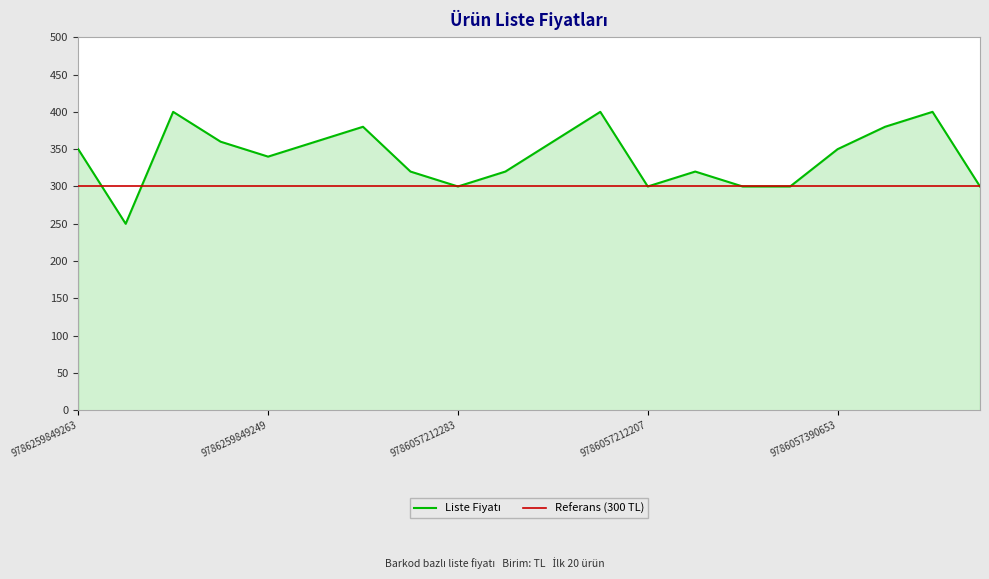

True or false: Referans (300 TL) has more than 0 points higher than both neighbors.

False